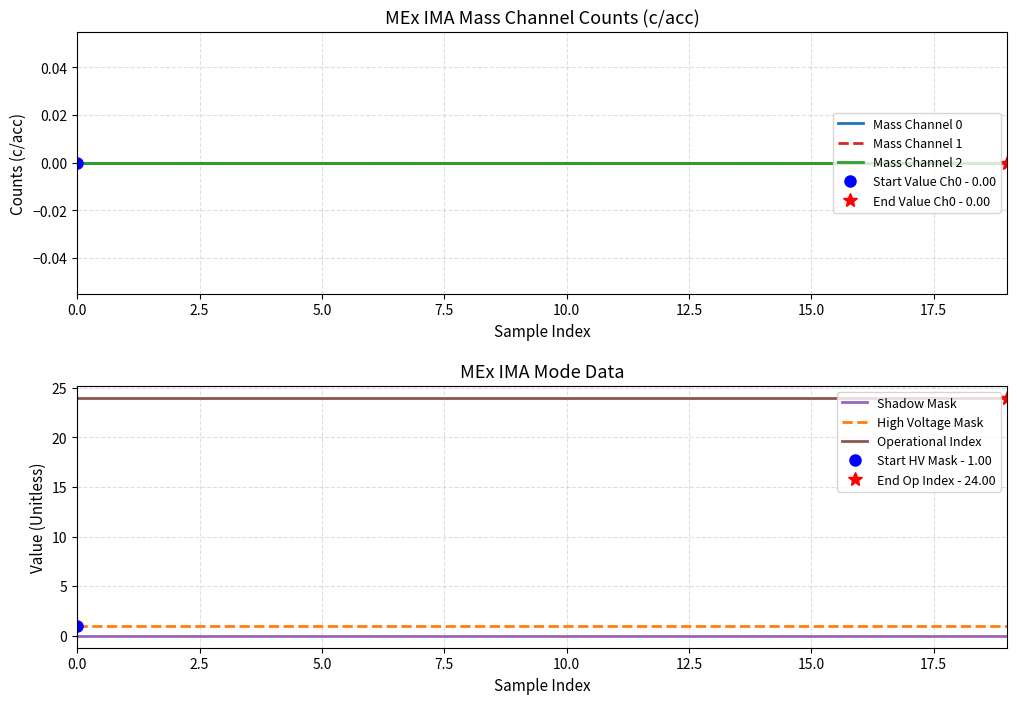

What is the lowest value of the Operational Index series?

24